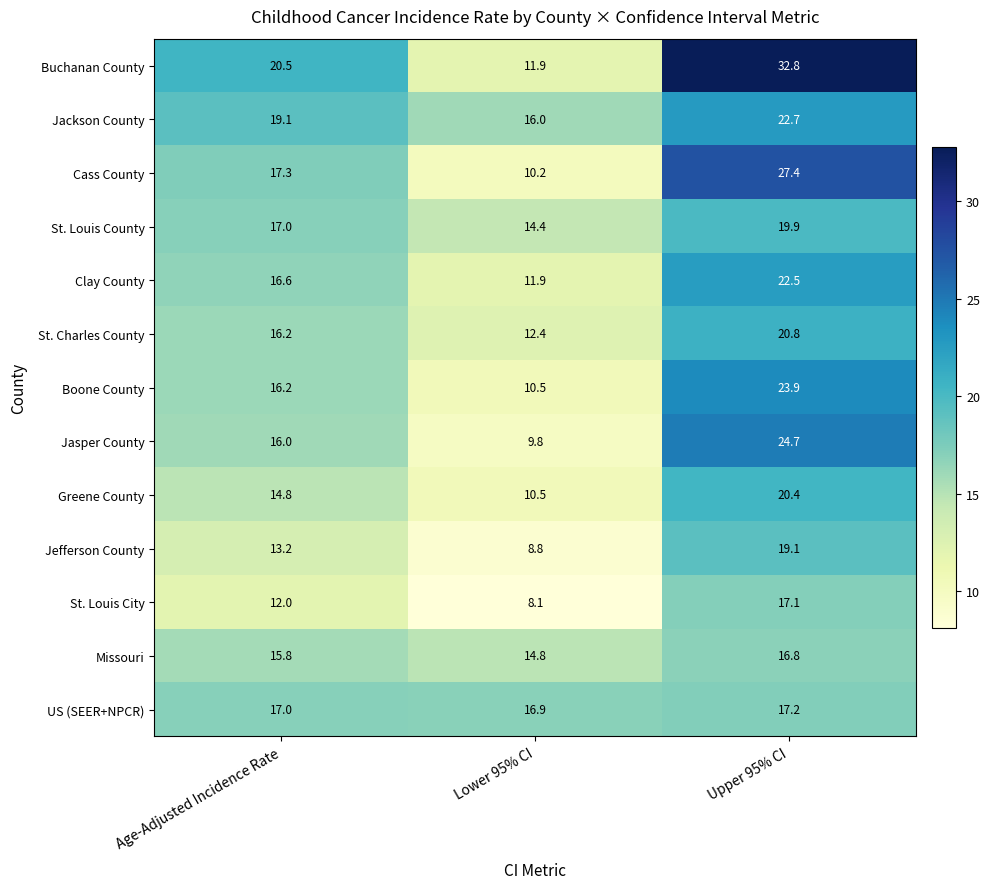

What is the total value across all series at Age-Adjusted Incidence Rate?

211.7